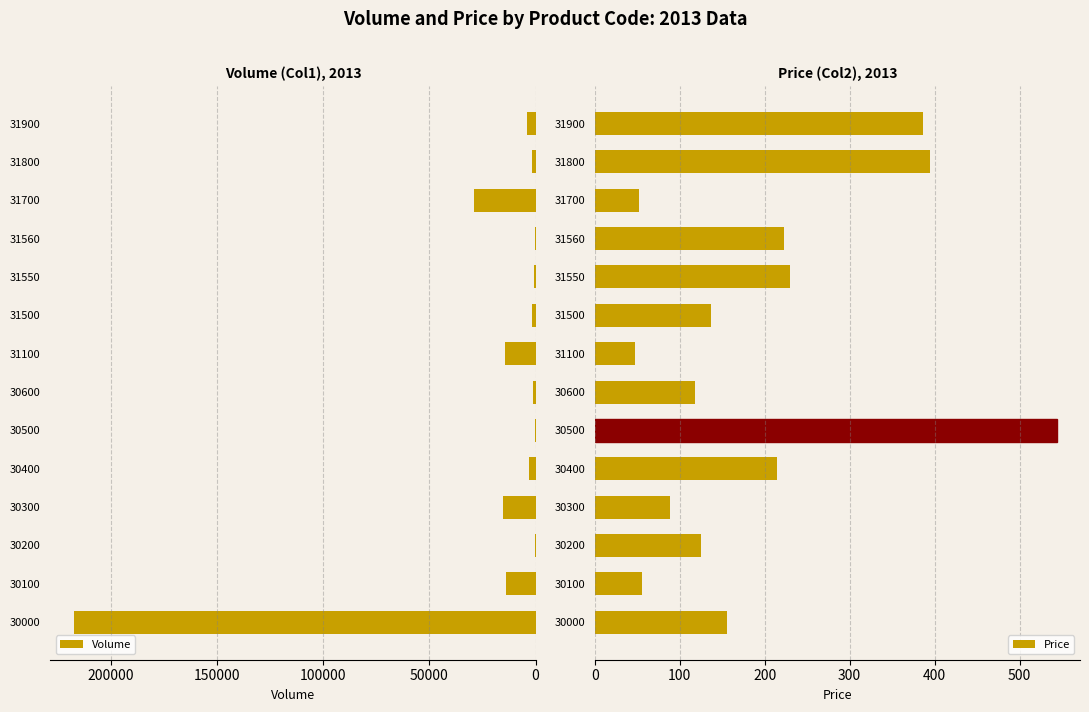

What is the maximum value shown in the chart?

217615